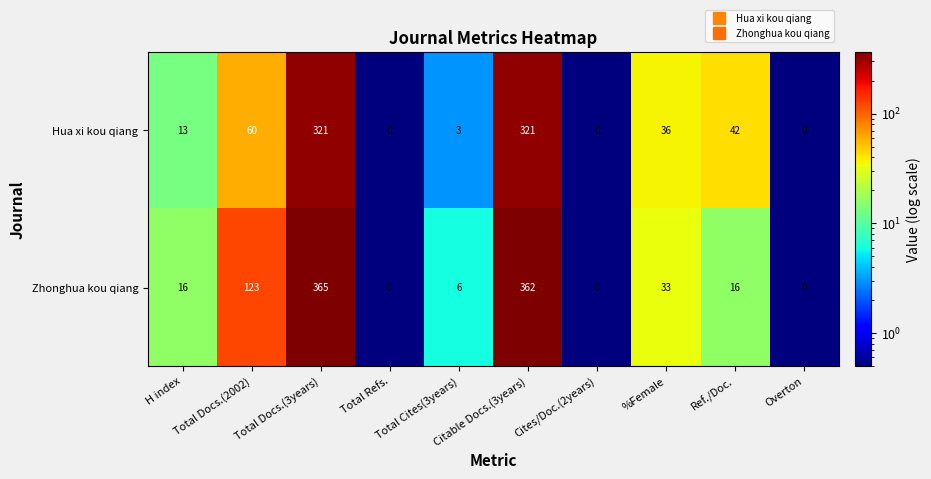

What is the spread (max minus min) of values at Total Cites(3years)?

3